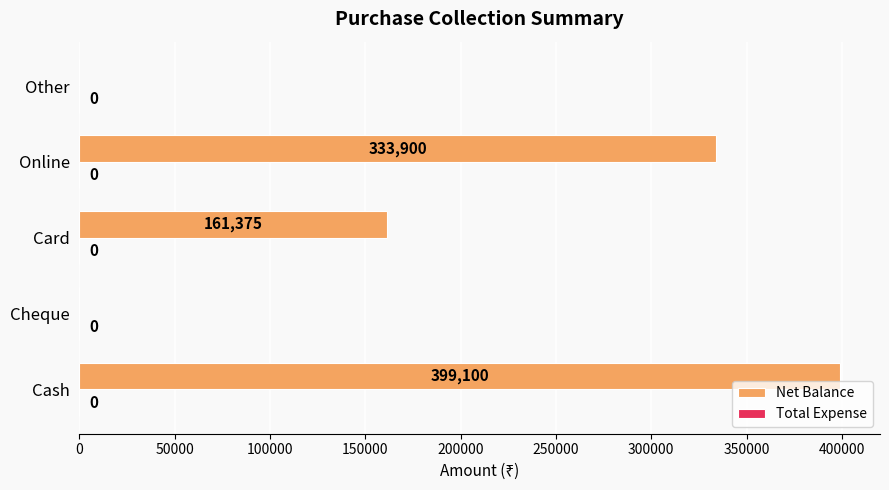

Reading top to bottom, transcribe all the data shown in this chart.

Other=0	Online=333900	Card=161375	Cheque=0	Cash=399100